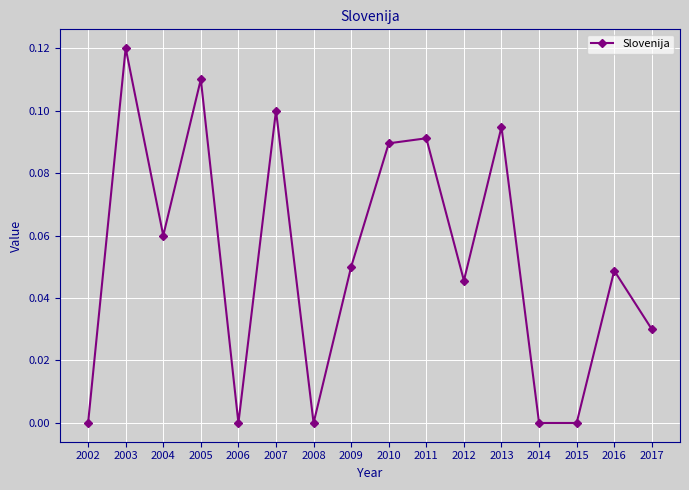

Is it true that the value at 2013 is 0.1?

True